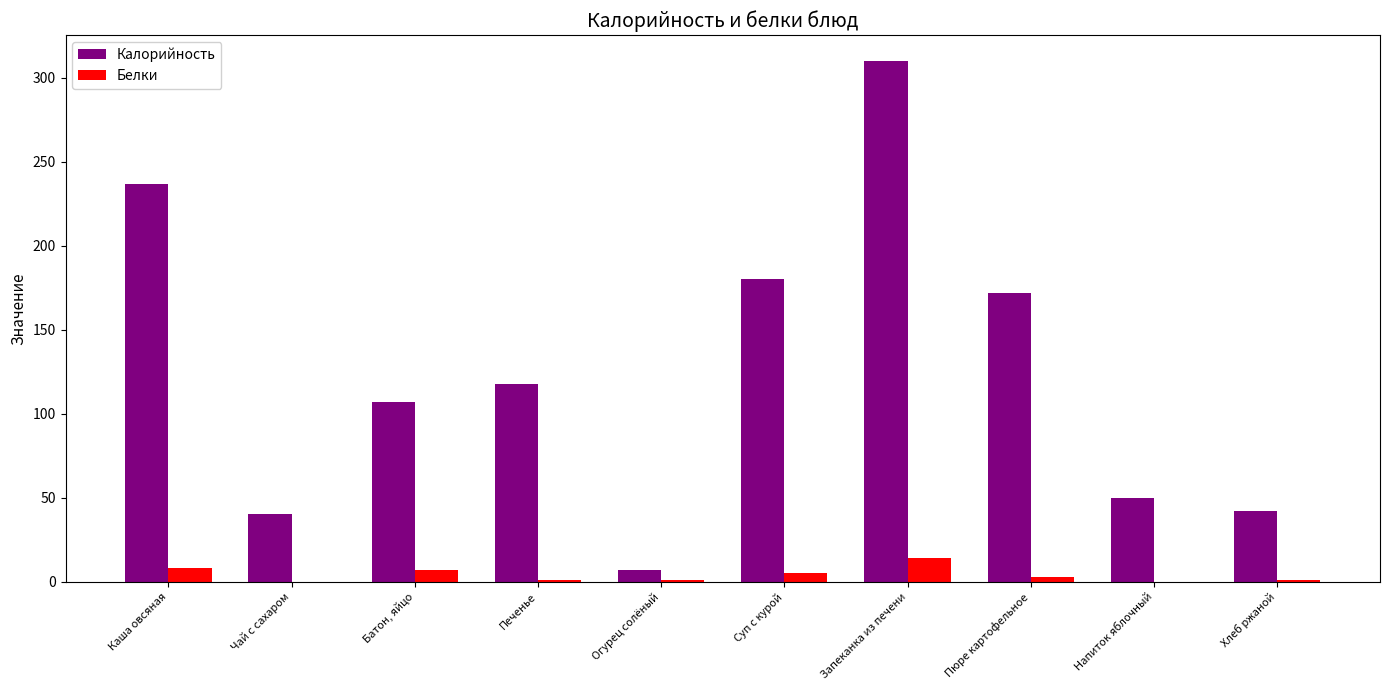

The Белки series shows 1 at Хлеб ржаной. True or false?

True